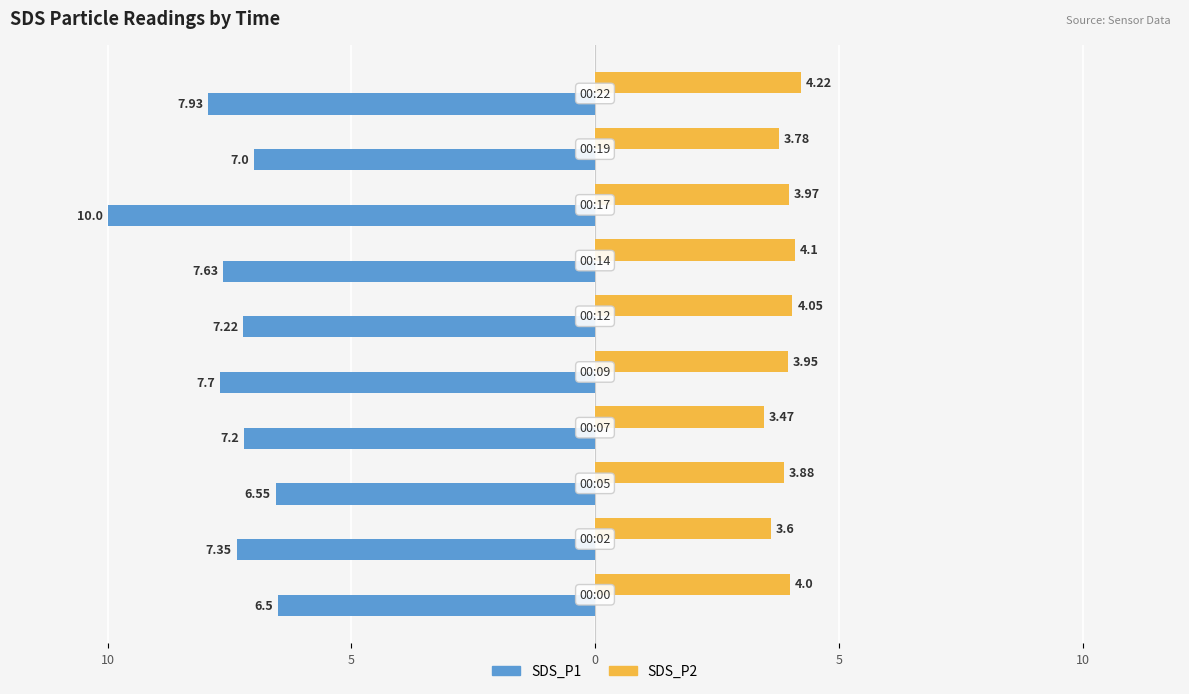

What are all the series names shown in the legend?

SDS_P1, SDS_P2